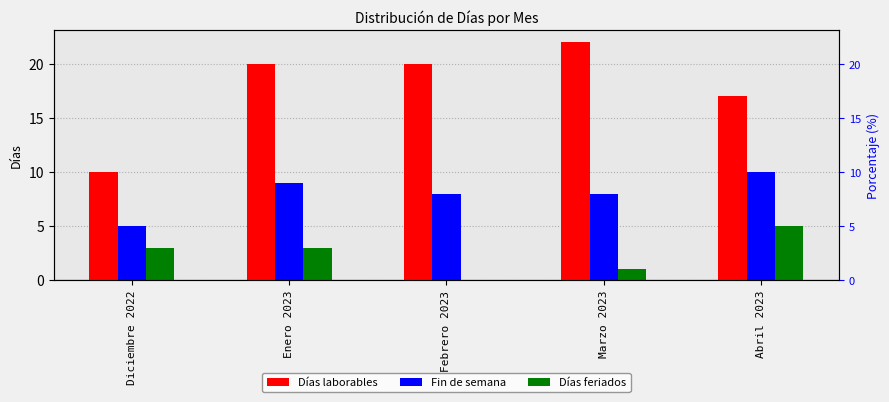

How many bars are there in each group?

3